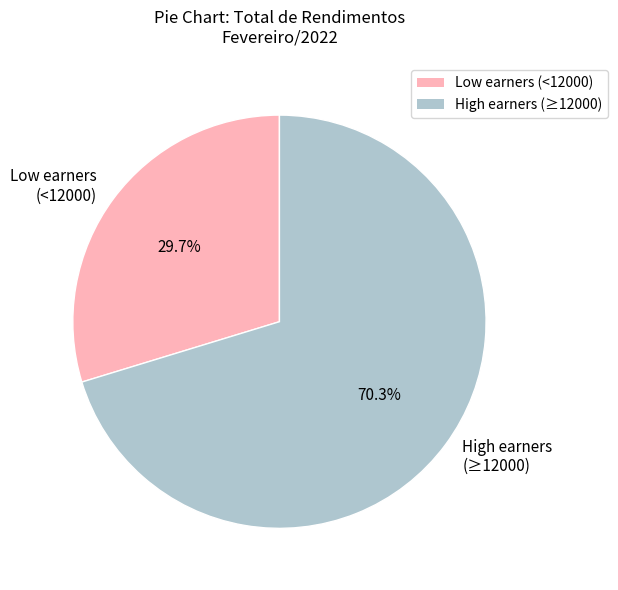

What is the smallest slice in the pie chart?

Low earners (<12000)